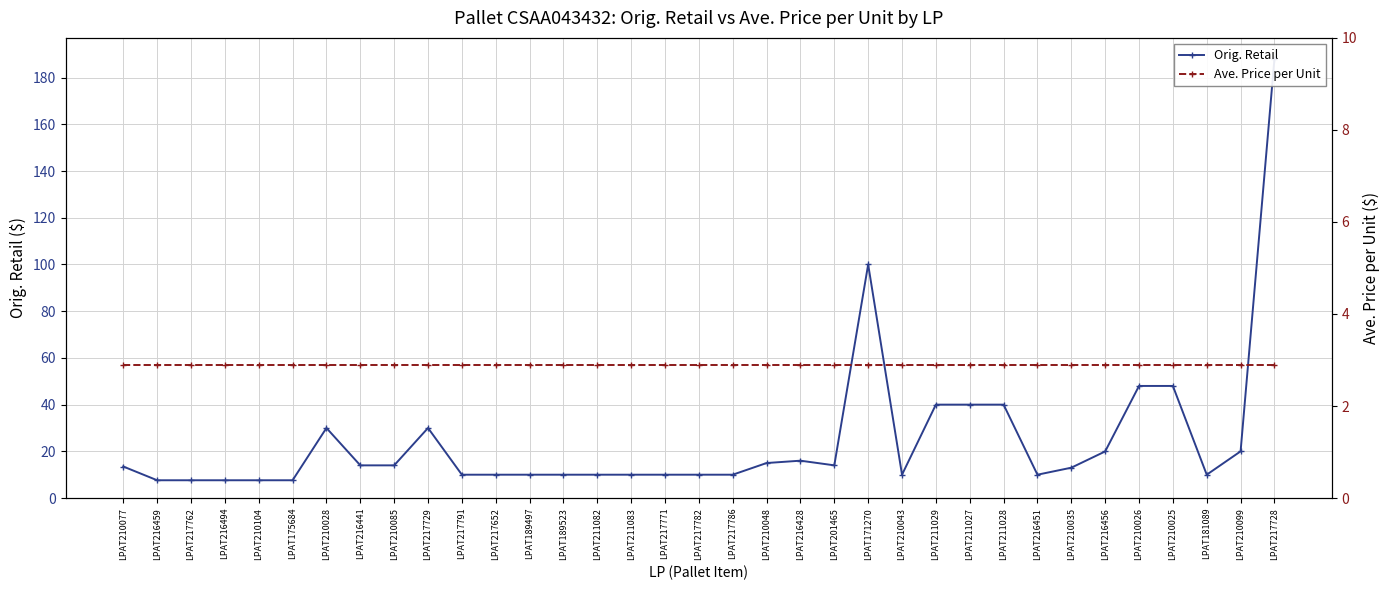

How many values in the Orig. Retail series exceed 12?

18